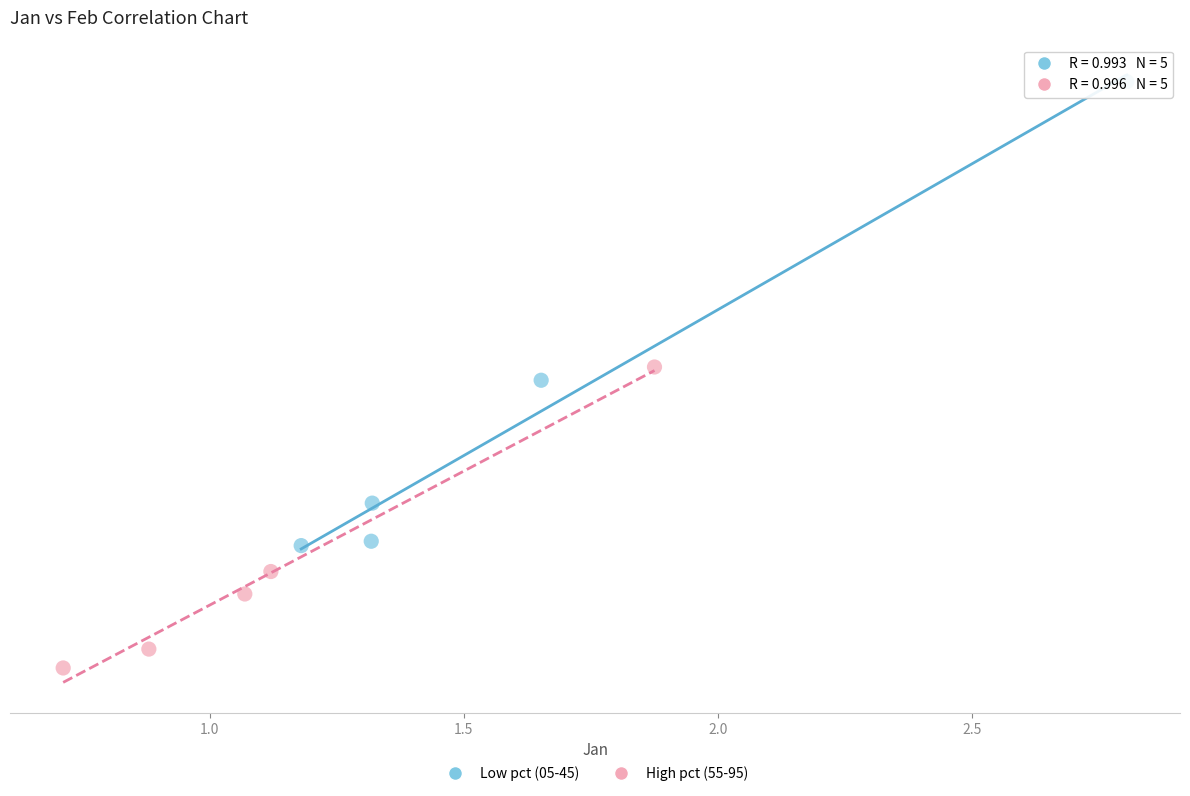

Which series has the largest Y range (max minus min)?

Low pct (05-45)